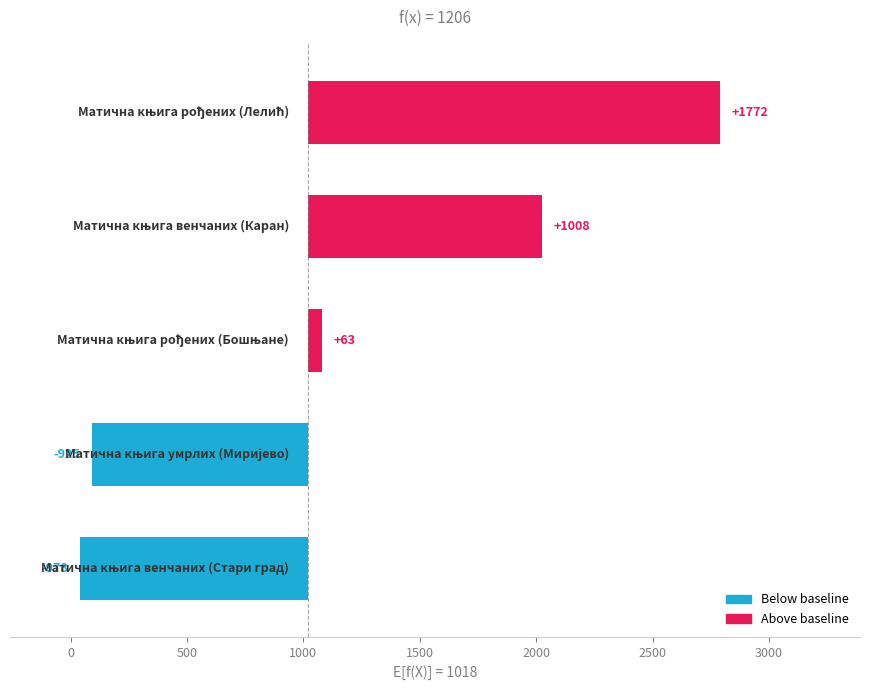

At which label does the data first exceed 63?

Матична књига венчаних (Каран)